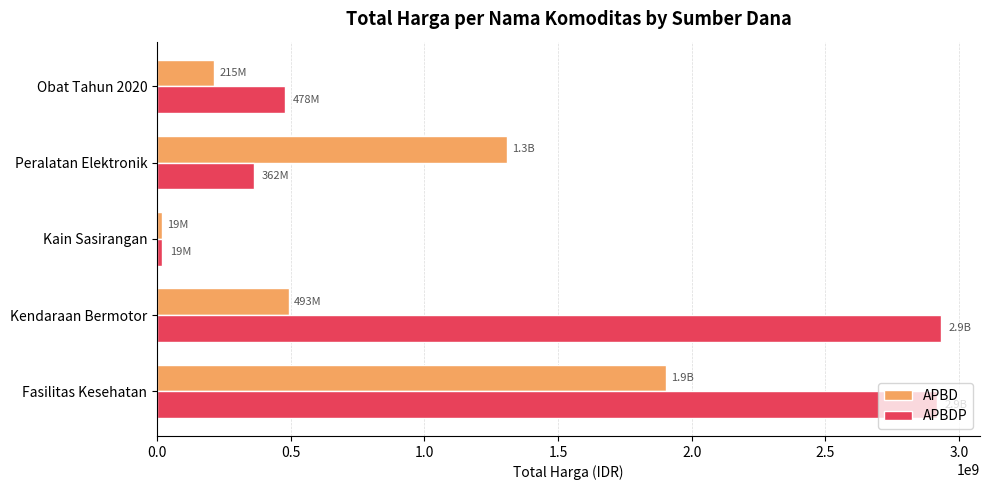

Is it true that APBDP equals 2917067940 at Fasilitas Kesehatan?

True